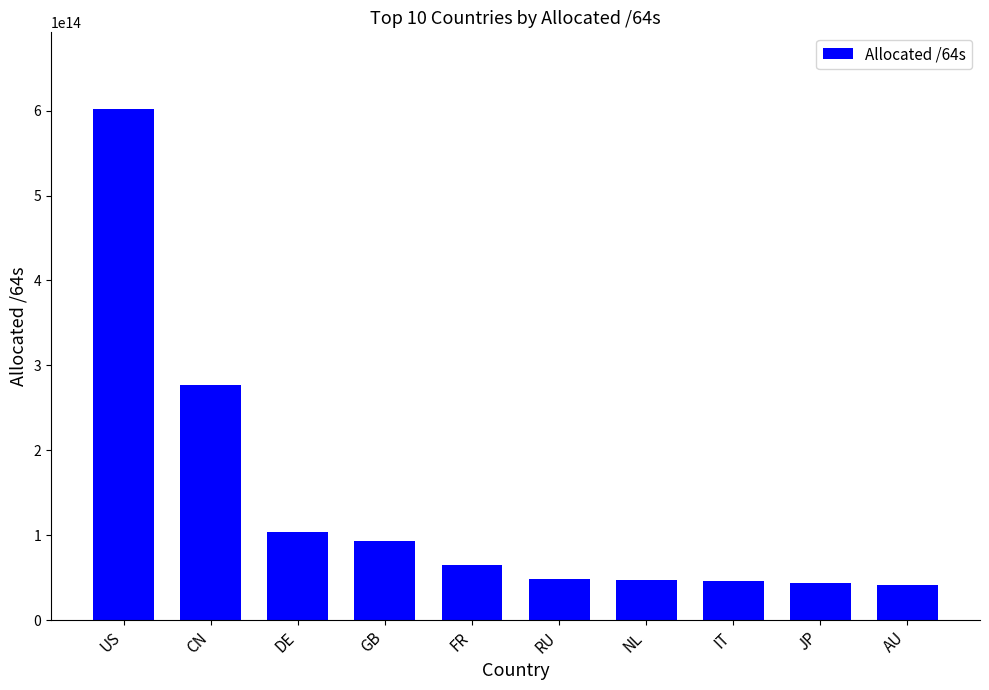

True or false: the data shows 103654792036352 at DE.

True